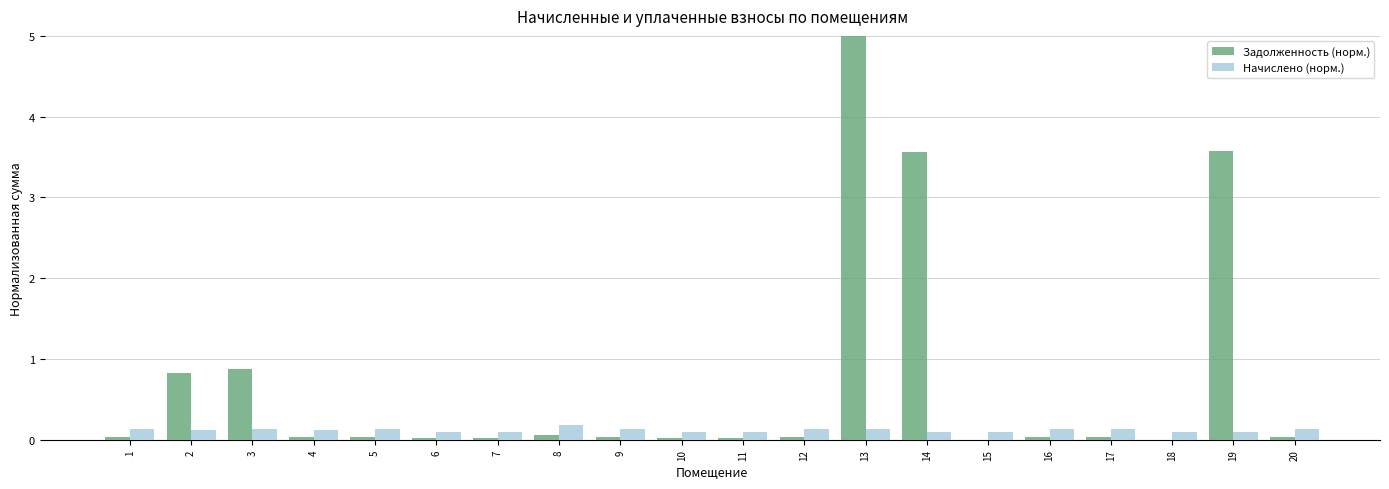

Between 6 and 19, which series saw the biggest shift?

Задолженность (норм.)